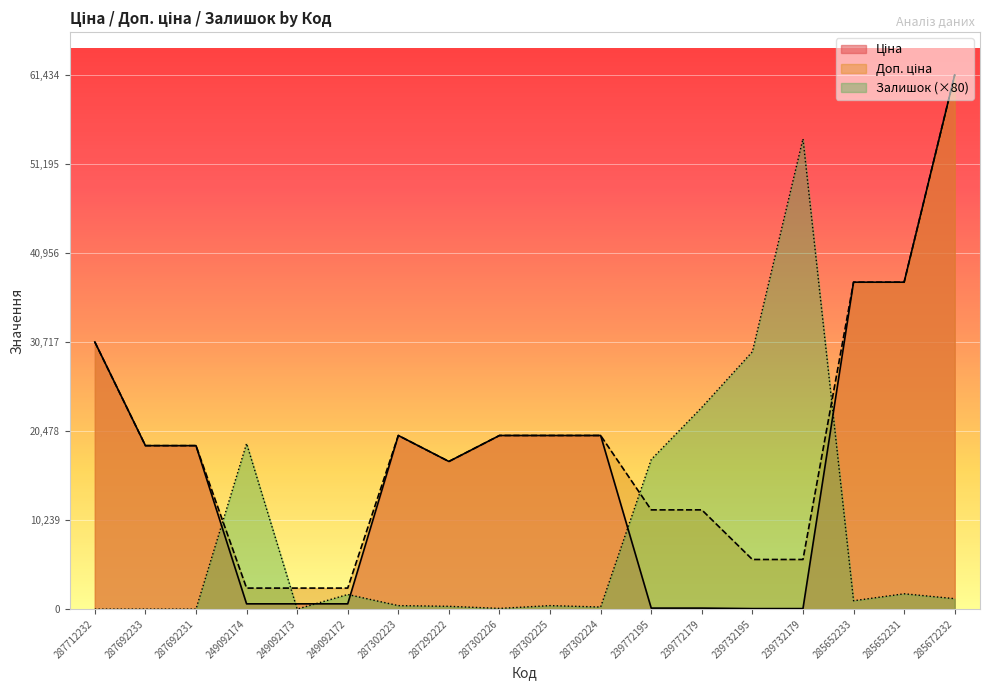

Reading left to right, what are all the values shown in this chart?

Ціна: 287712232=30717.1	287692233=18796.8	287692231=18796.8	249092174=603.7	249092173=603.7	249092172=603.7	287302223=19964.2	287292222=16976.3	287302226=19964.2	287302225=19964.2	287302224=19964.2	239772195=114.1	239772179=114.1	239732195=57.0	239732179=57.0	285652233=37593.6	285652231=37593.6	285672232=61434.3
Доп. ціна: 287712232=30717.1	287692233=18796.8	287692231=18796.8	249092174=2414.8	249092173=2414.8	249092172=2414.8	287302223=19964.2	287292222=16976.3	287302226=19964.2	287302225=19964.2	287302224=19964.2	239772195=11410.0	239772179=11410.0	239732195=5705.0	239732179=5705.0	285652233=37593.6	285652231=37593.6	285672232=61434.3
Залишок: 287712232=0.0	287692233=0.0	287692231=0.0	249092174=19040.0	249092173=0.0	249092172=1680.0	287302223=400.0	287292222=320.0	287302226=80.0	287302225=400.0	287302224=240.0	239772195=17200.0	239772179=23200.0	239732195=29600.0	239732179=54080.0	285652233=960.0	285652231=1760.0	285672232=1200.0